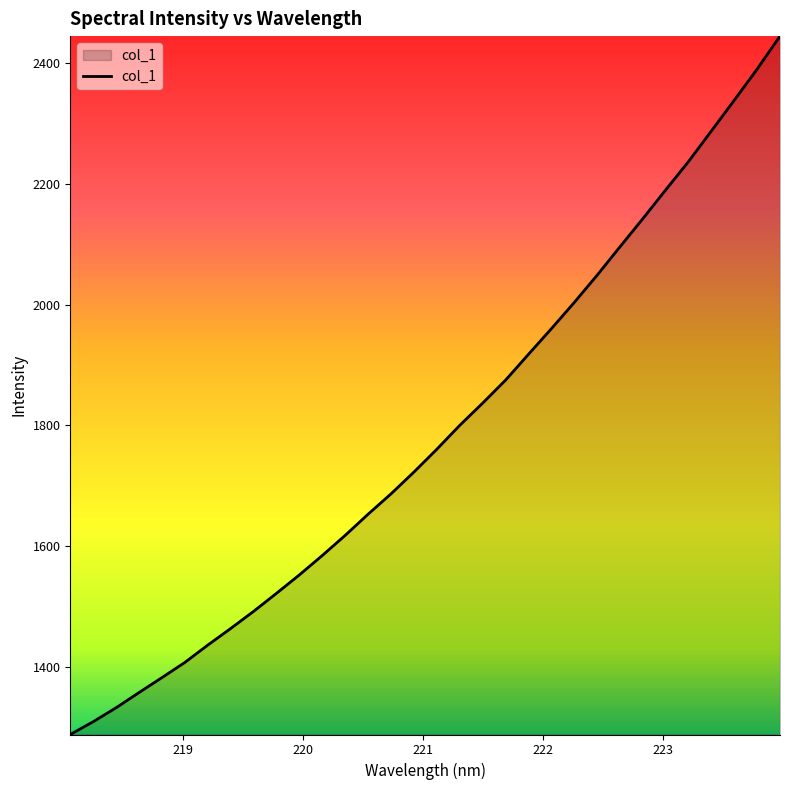

What is the smallest value displayed?

1287.8